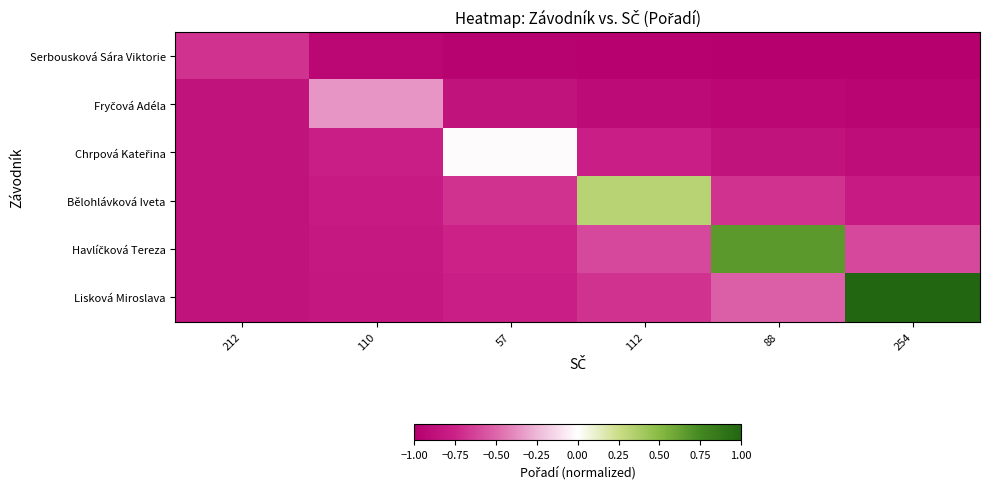

At which category is the sum across all series the highest?

254